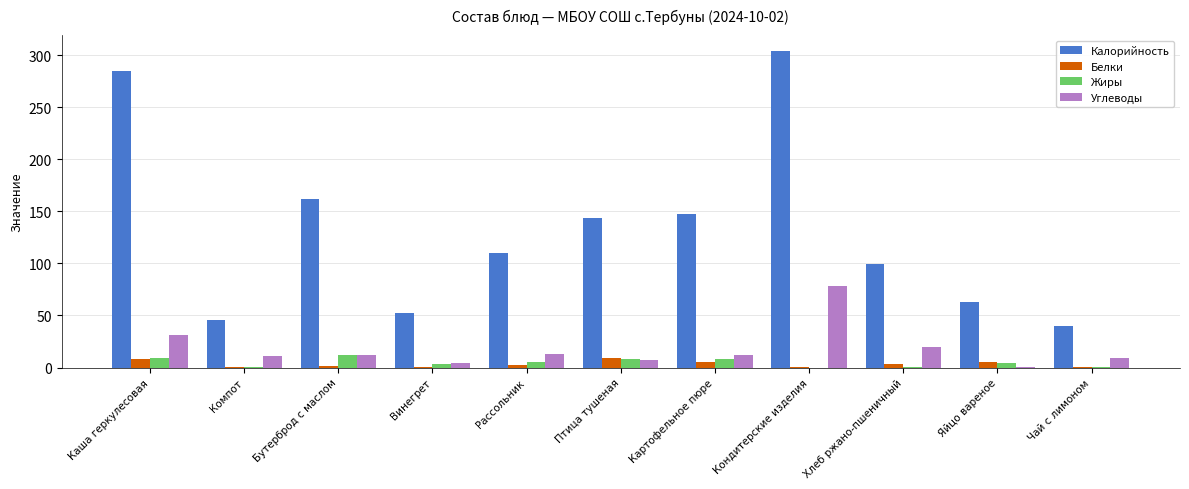

How many values in the Жиры series exceed 4?

6